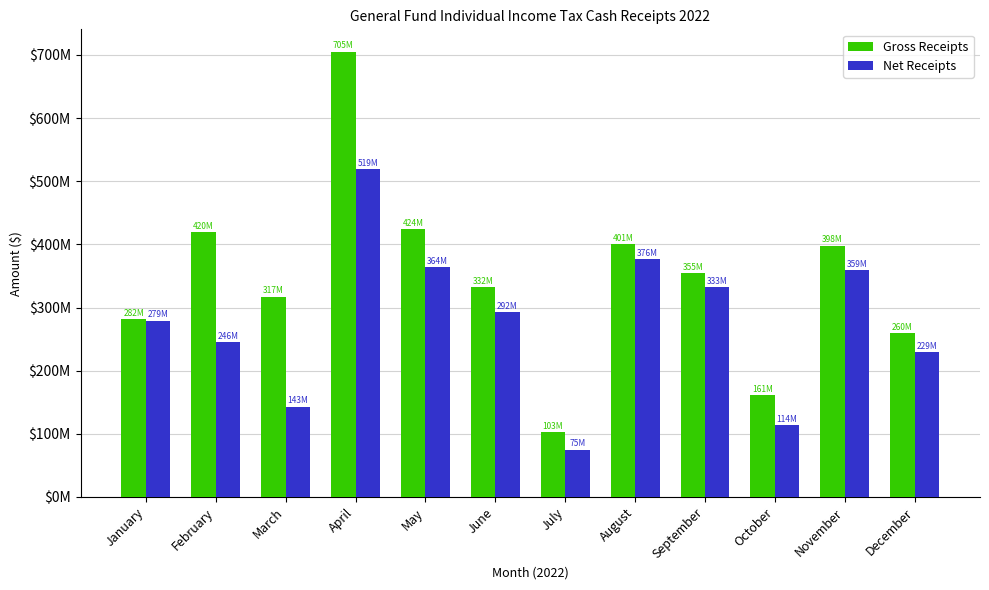

What are all the series names shown in the legend?

Gross Receipts, Net Receipts